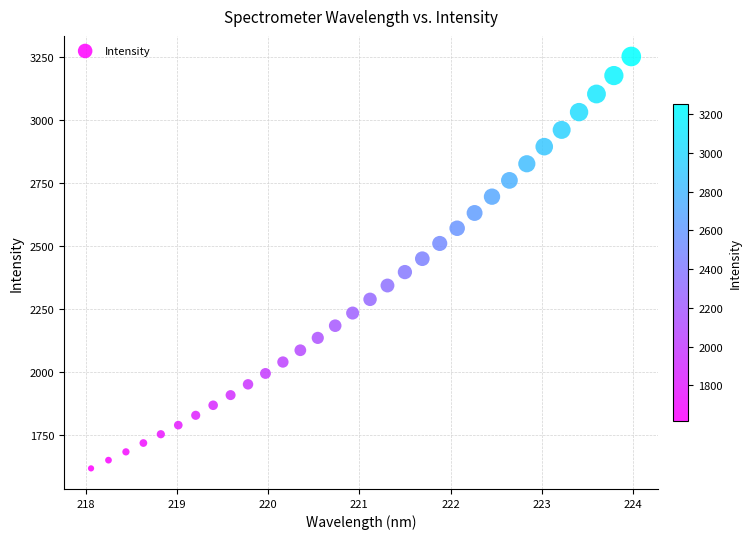

What is the range of Y values (max minus min)?

1636.8